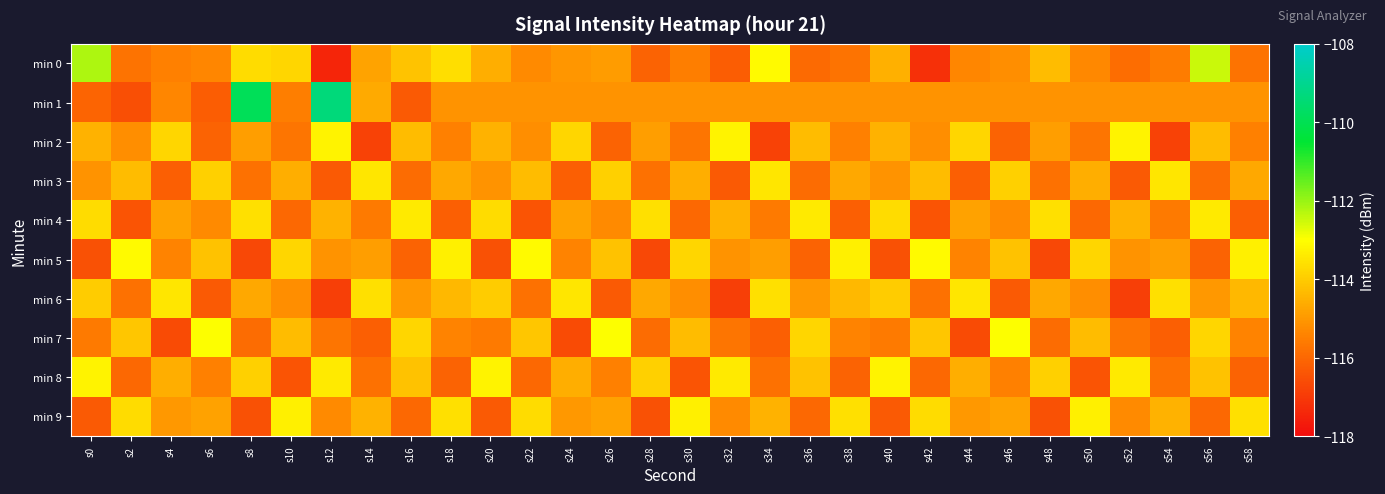

Which label corresponds to the largest value in the chart?

s12